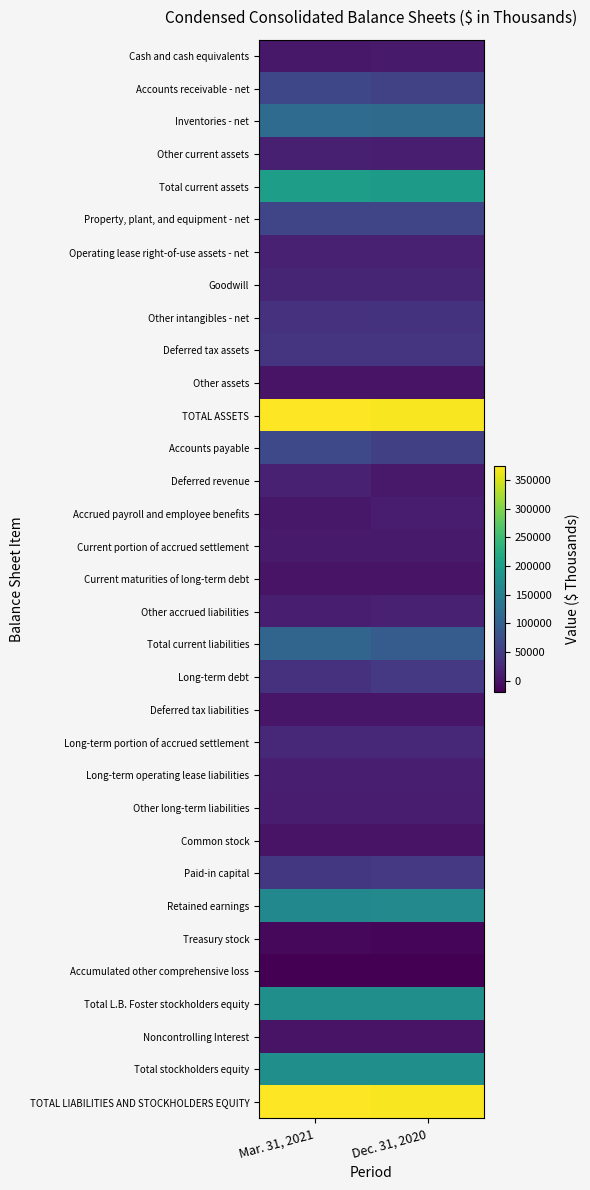

What is the total value across all series at Dec. 31, 2020?

2125531